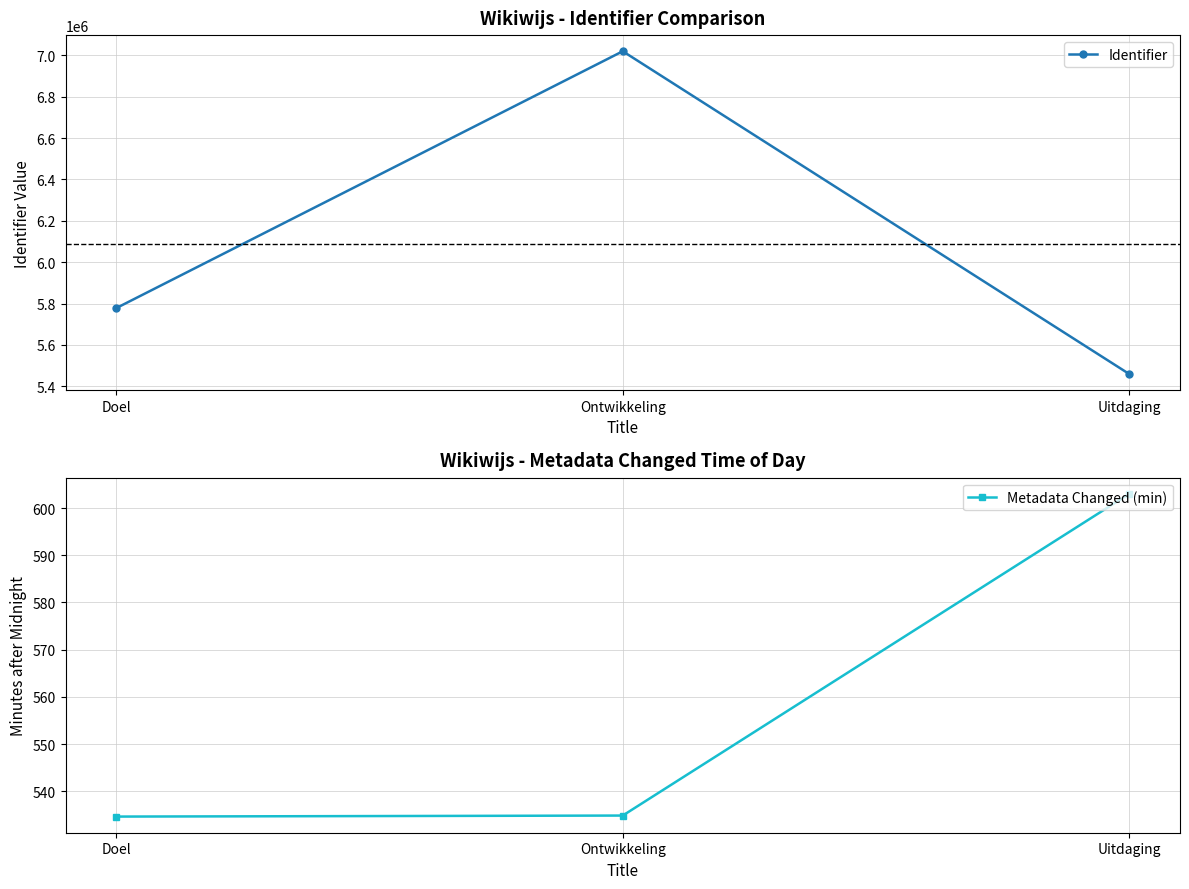

Is it true that Metadata Changed (min) equals 868.8 at Doel?

False